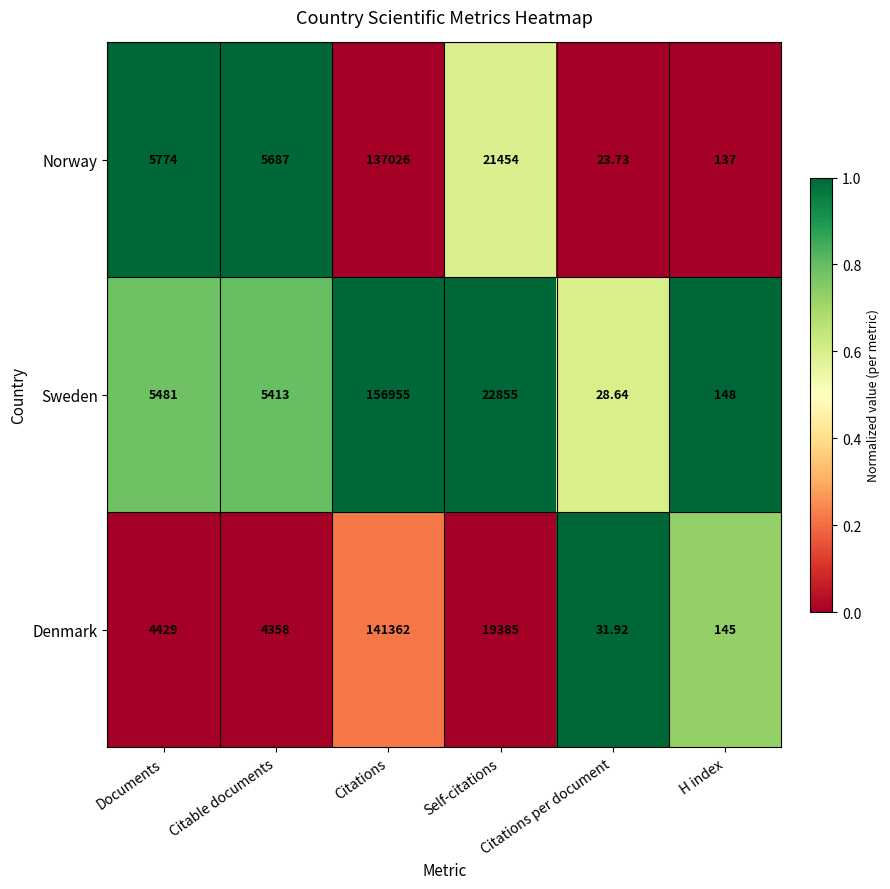

At which label is Sweden closest to 78491?

Self-citations